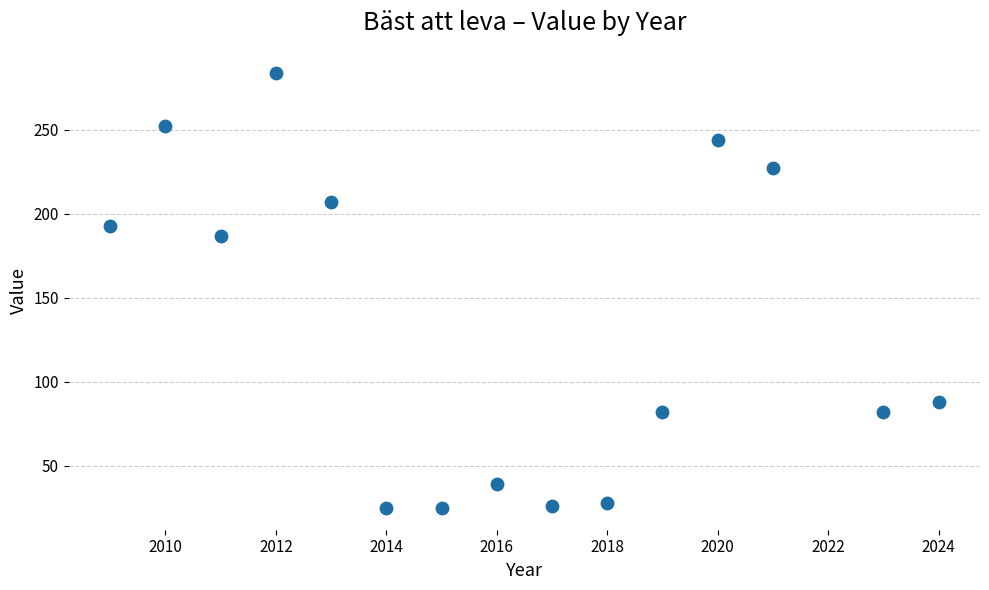

What Y value in the scatter plot is closest to 154?

187